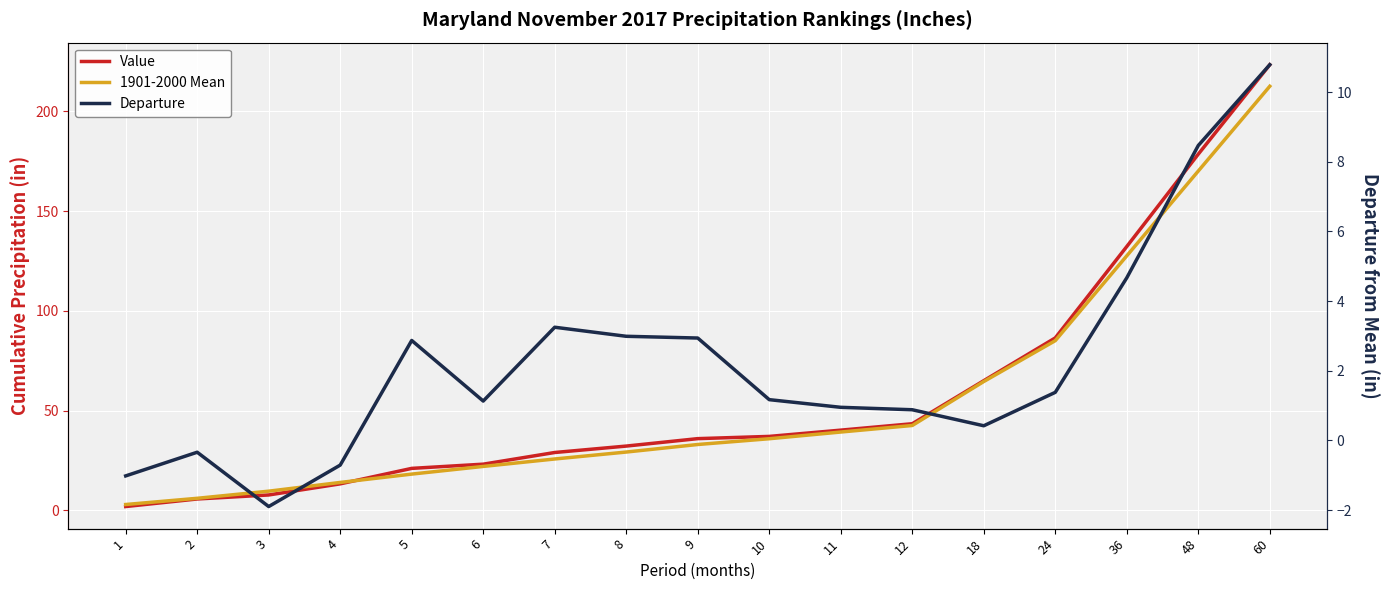

True or false: Value has a value of 2.6 at 1.

False